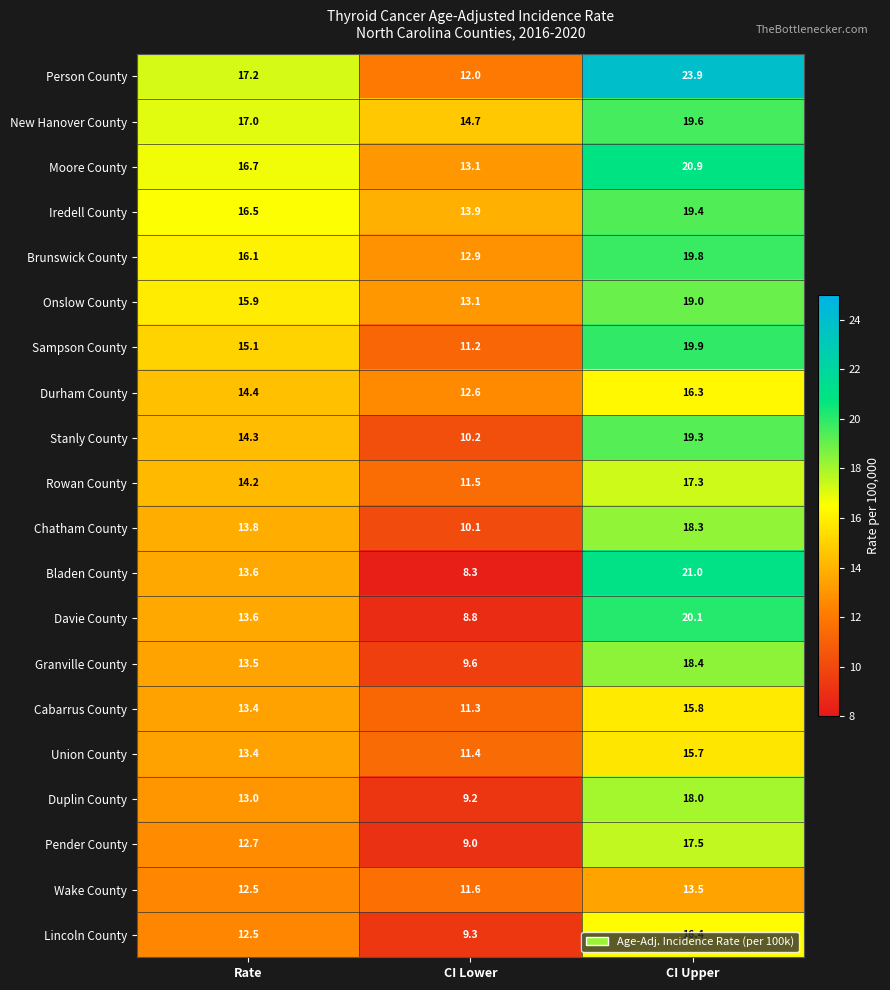

Which series has the largest range (max minus min)?

Bladen County